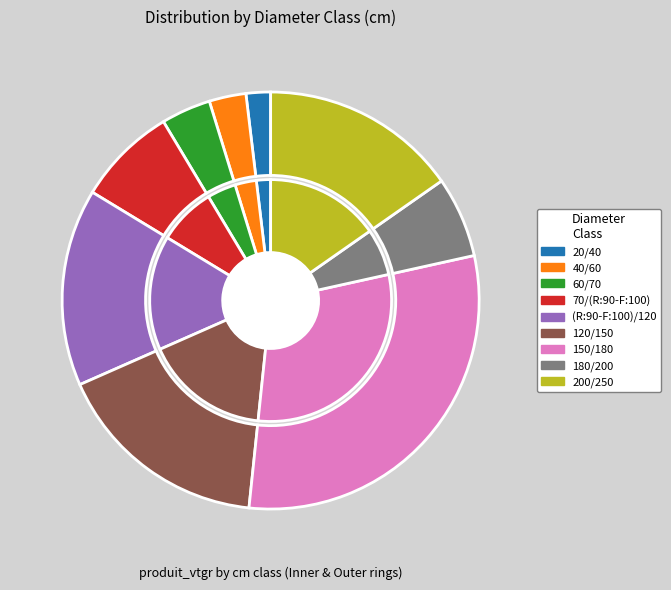

Do 70/(R:90-F:100) and 120/150 together represent more than half of the pie?

No